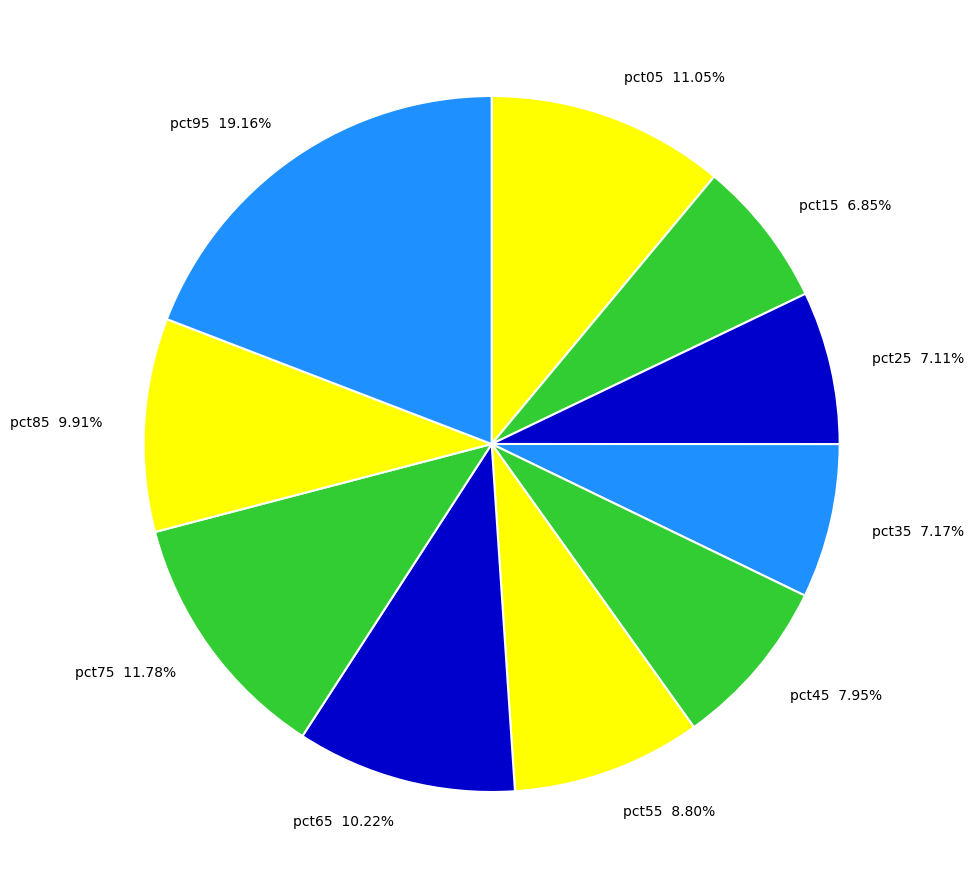

How many slices are in this pie chart?

10